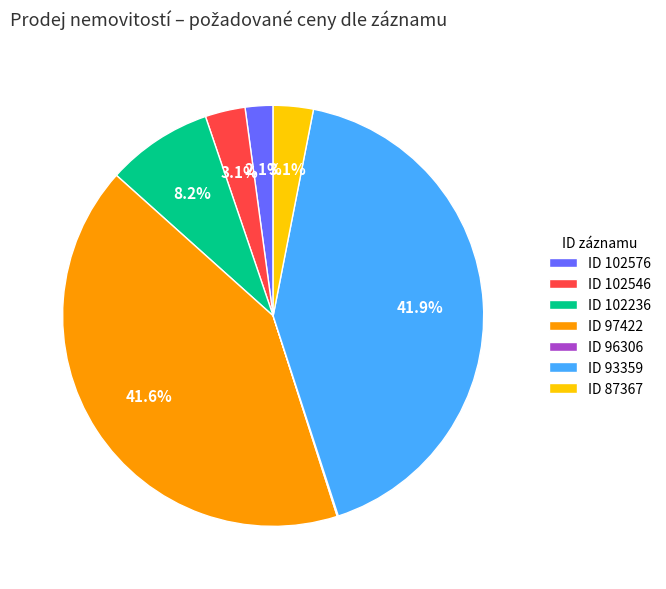

Approximately how many times larger is the value at ID 102576 compared to ID 87367?

0.7